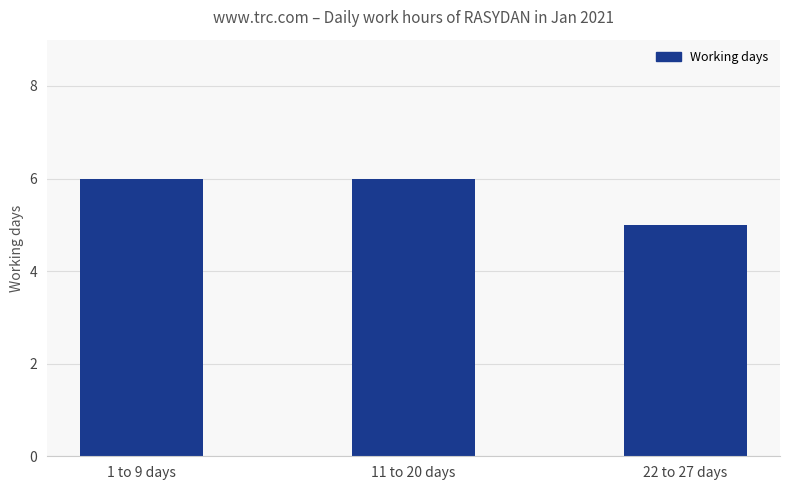

The value at 22 to 27 days is 2. True or false?

False